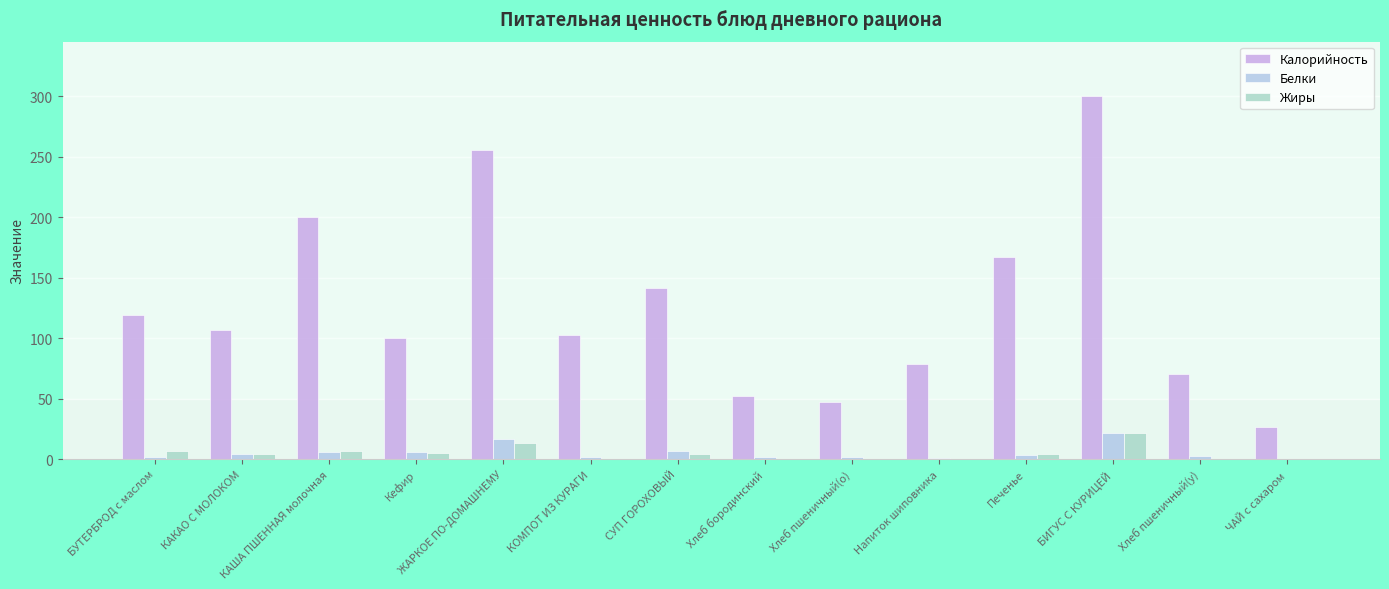

Are the bars horizontal?

No